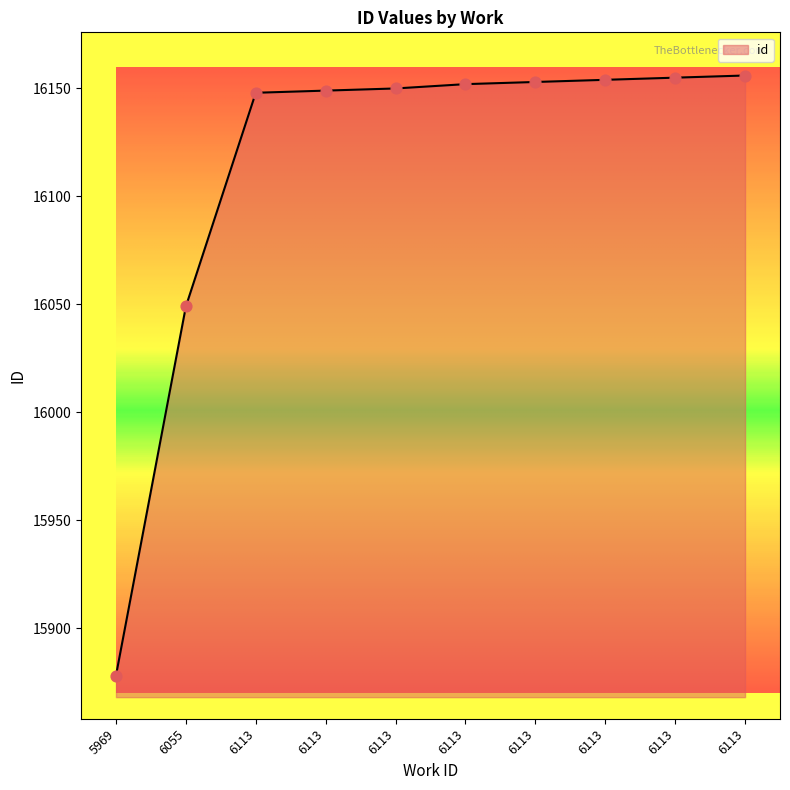

Approximately how many times larger is the value at 6113 compared to 5969?

1.0